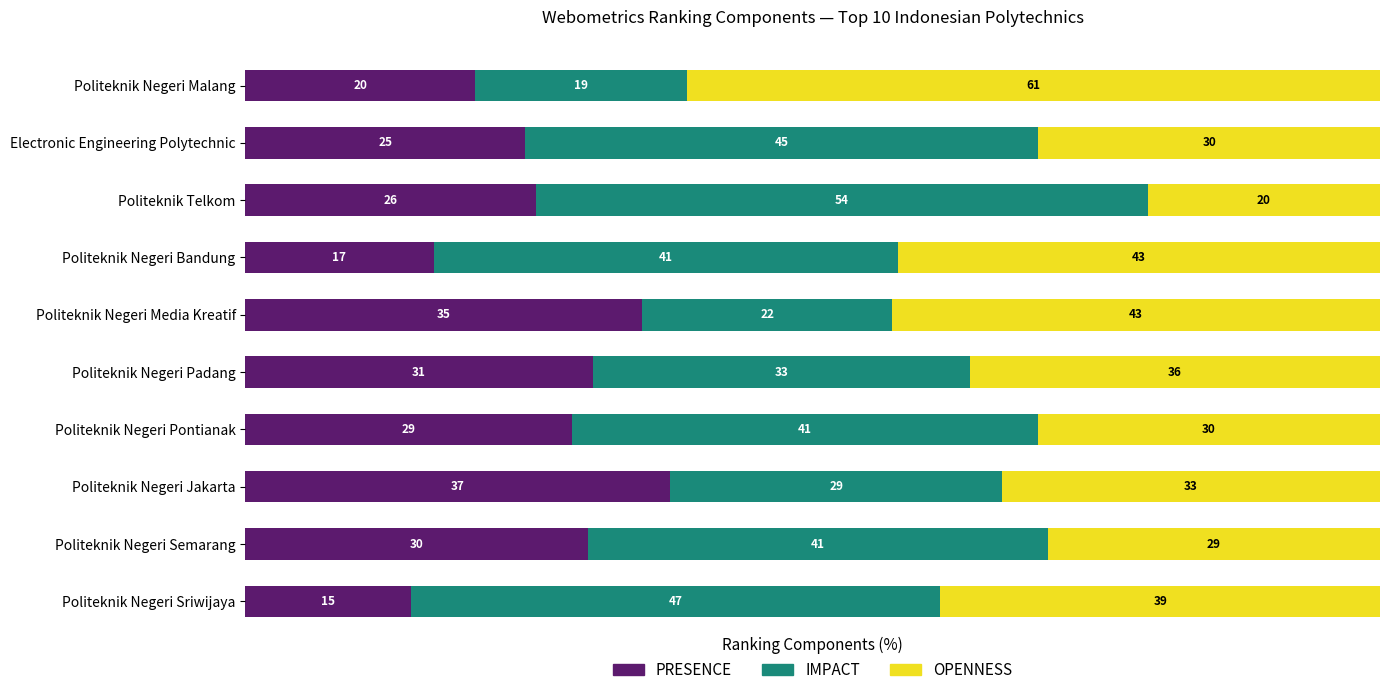

What are all the series names shown in the legend?

PRESENCE, IMPACT, OPENNESS